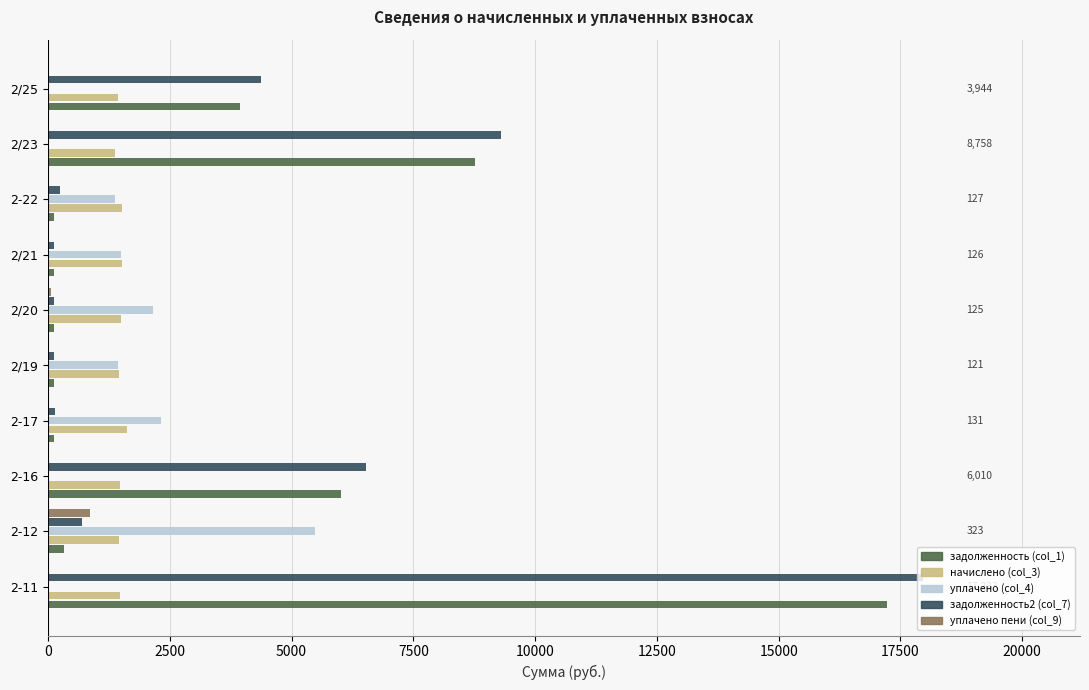

Is the value of уплачено пени (col_9) at 2/21 greater than the value of задолженность2 (col_7) at 2-12?

No